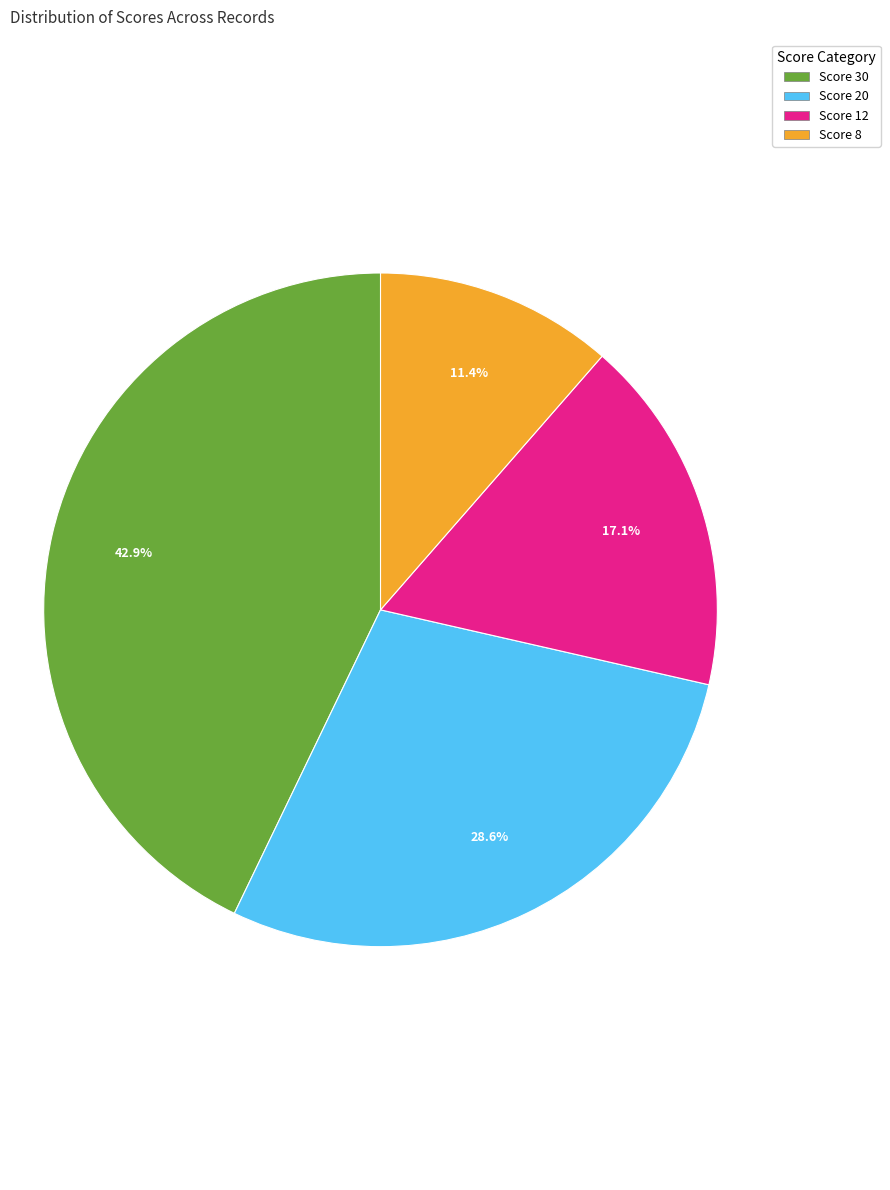

To the nearest percent, what is the average slice percentage?

25%